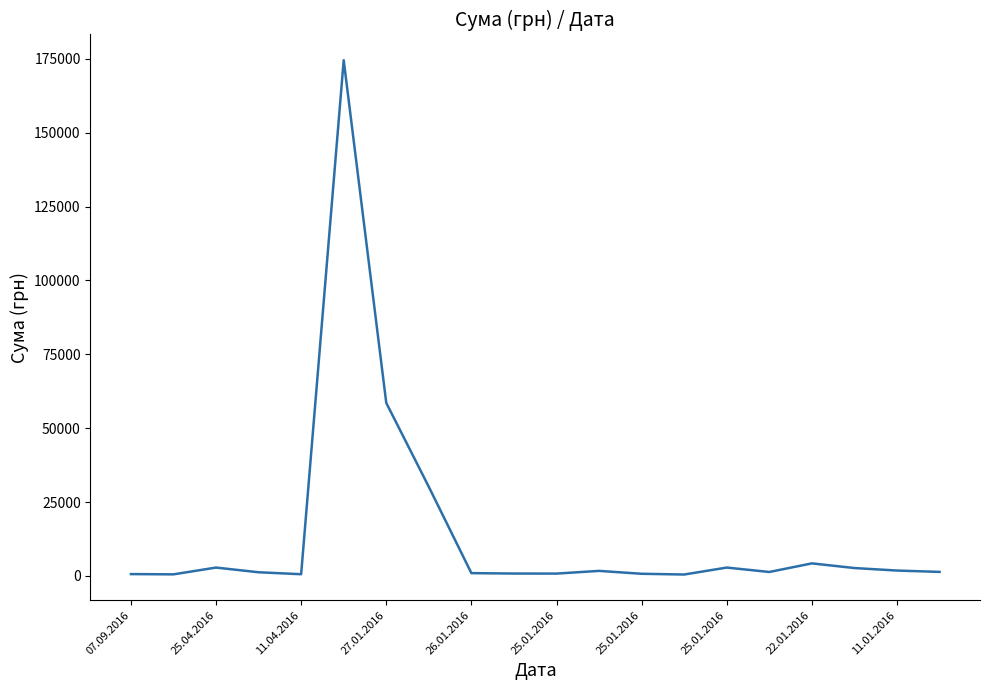

How many lines are shown in the chart?

1